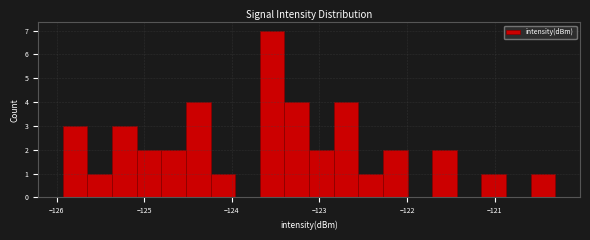

Read against the x-axis, roughly where is the centre of the tallest bar?

-123.5